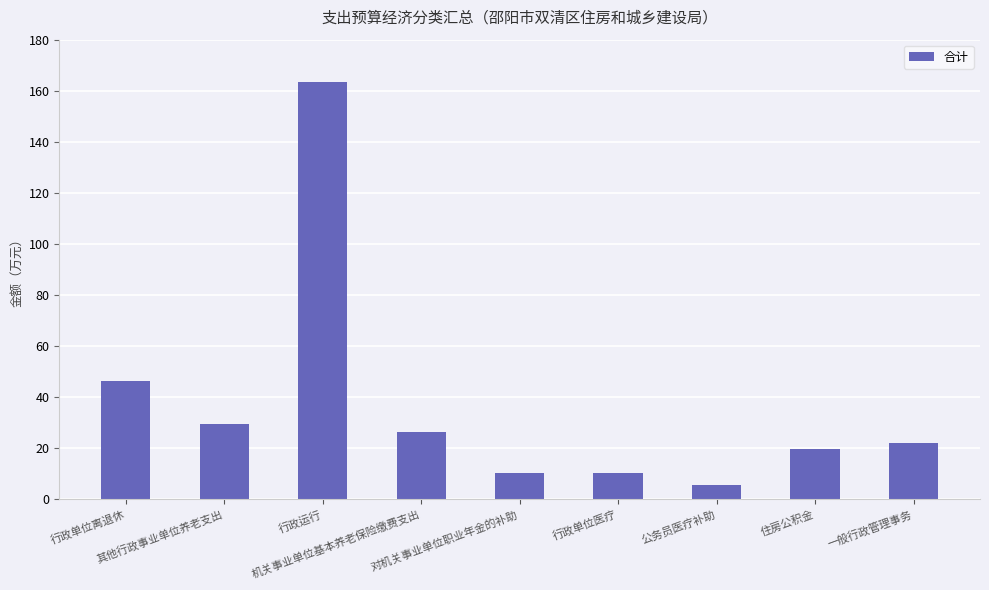

What is the minimum value shown in the chart?

5.7